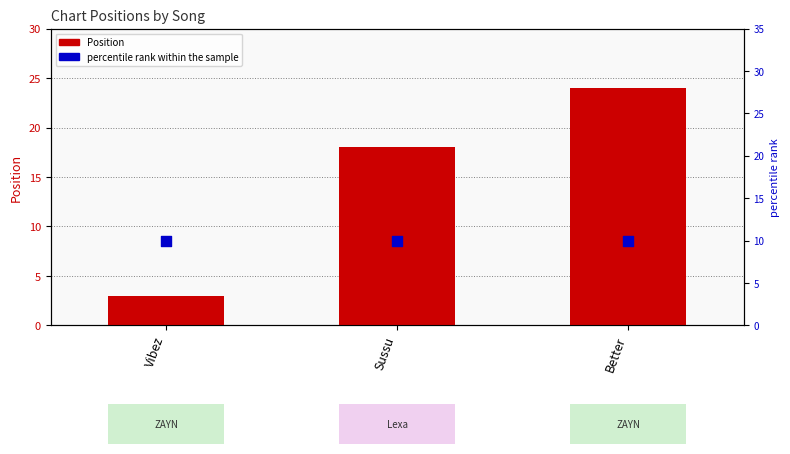

Which series has the largest total across all categories?

Position